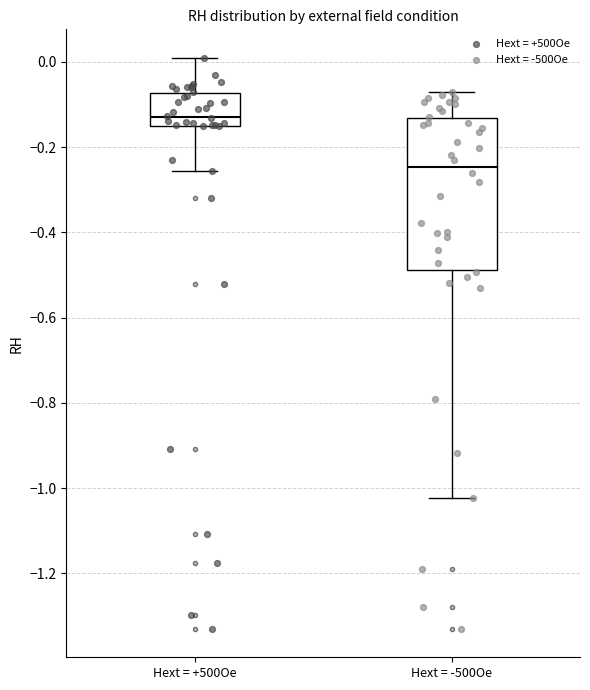

Reading left to right, read every box against the y-axis: the position of its median line, the range the box covers, and the ends of its whiskers. The values are not printed on the chart, so give them approximately, as read against the axis.

Hext = +500Oe: median -0.12, box -0.14 to -0.08, whiskers -0.26 to 0.00
Hext = -500Oe: median -0.24, box -0.48 to -0.14, whiskers -1.02 to -0.08